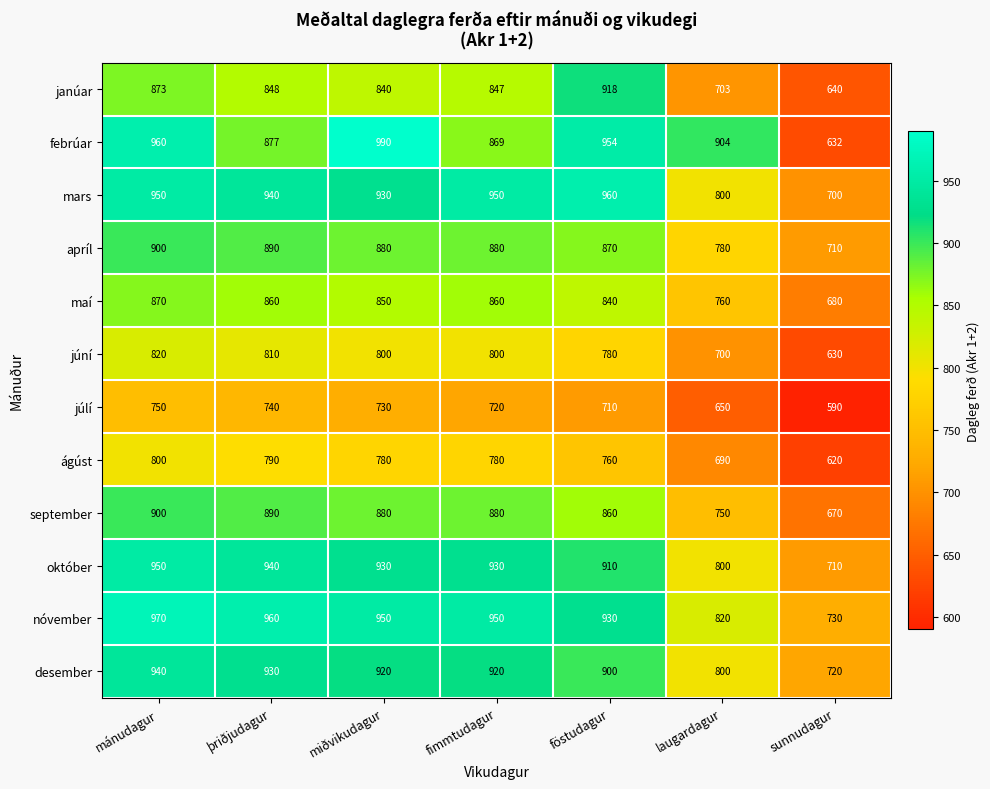

Count the number of categories in the chart.

7